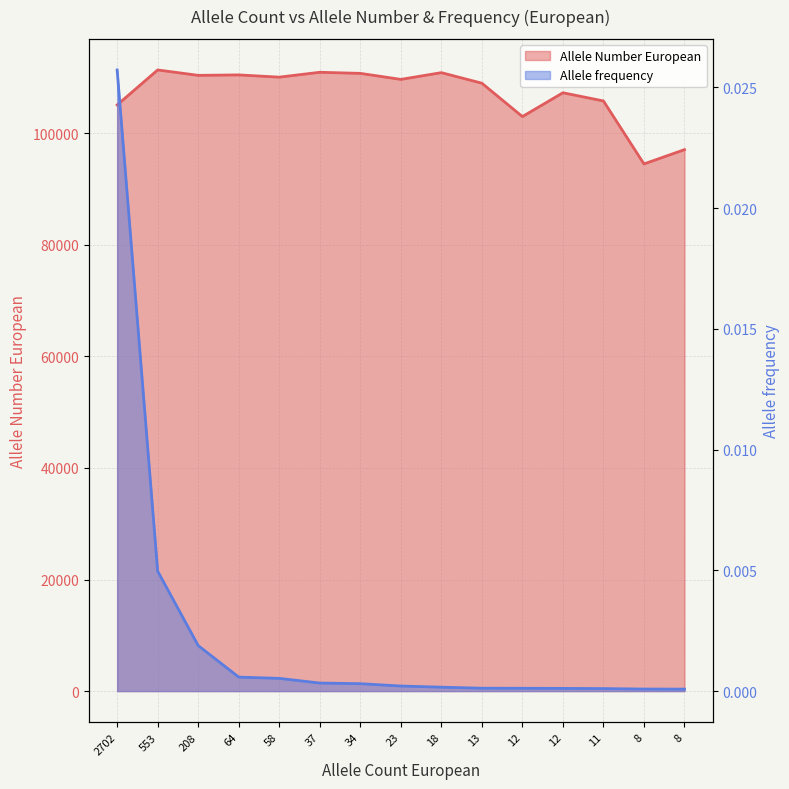

Reading left to right, transcribe all the data shown in this chart.

Allele Number European: 105058.0	111330.0	110360.0	110441.0	110039.0	110912.0	110717.0	109637.0	110847.0	108955.0	102971.0	107242.0	105772.0	94485.0	97047.0
Allele frequency: 0.0	0.0	0.0	0.0	0.0	0.0	0.0	0.0	0.0	0.0	0.0	0.0	0.0	0.0	0.0